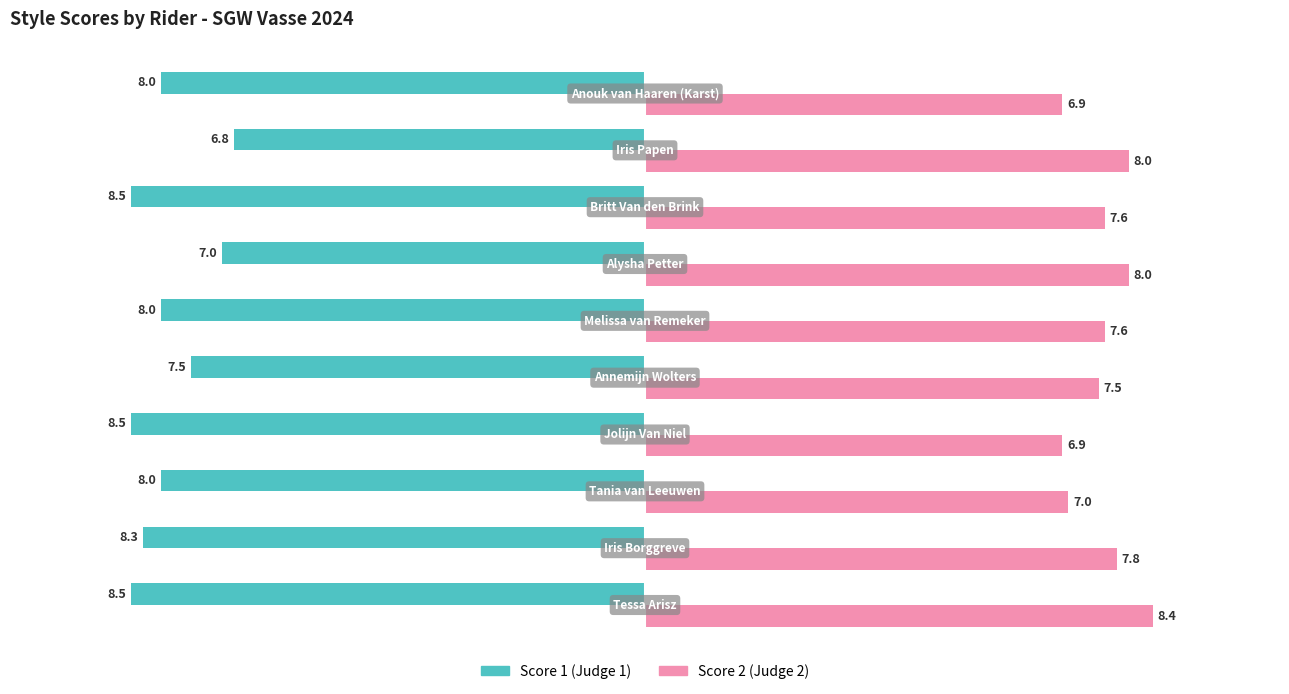

How many distinct data groups are displayed?

2